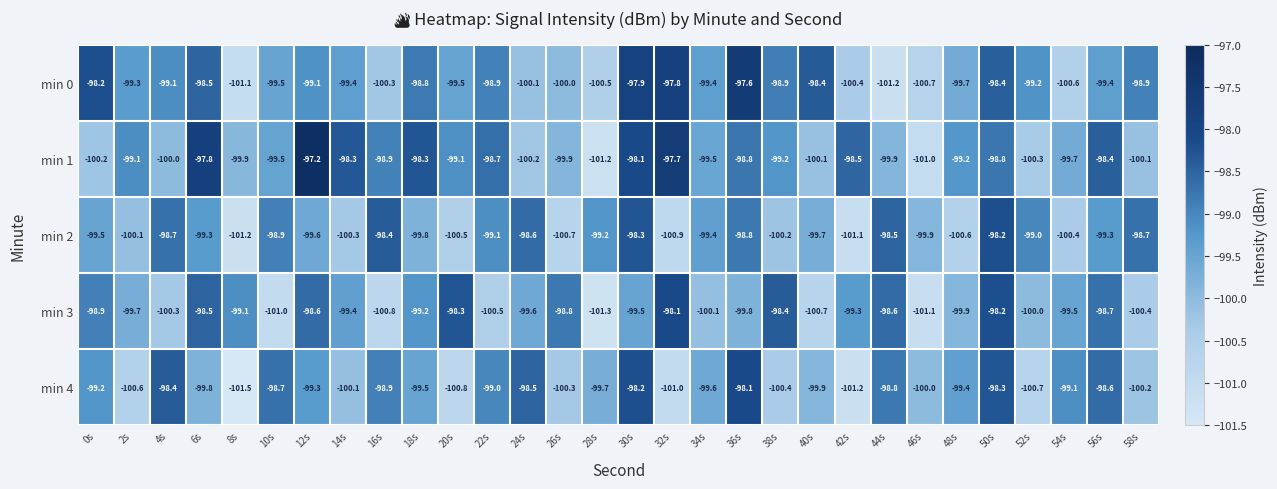

Which category has the highest value across all series?

12s